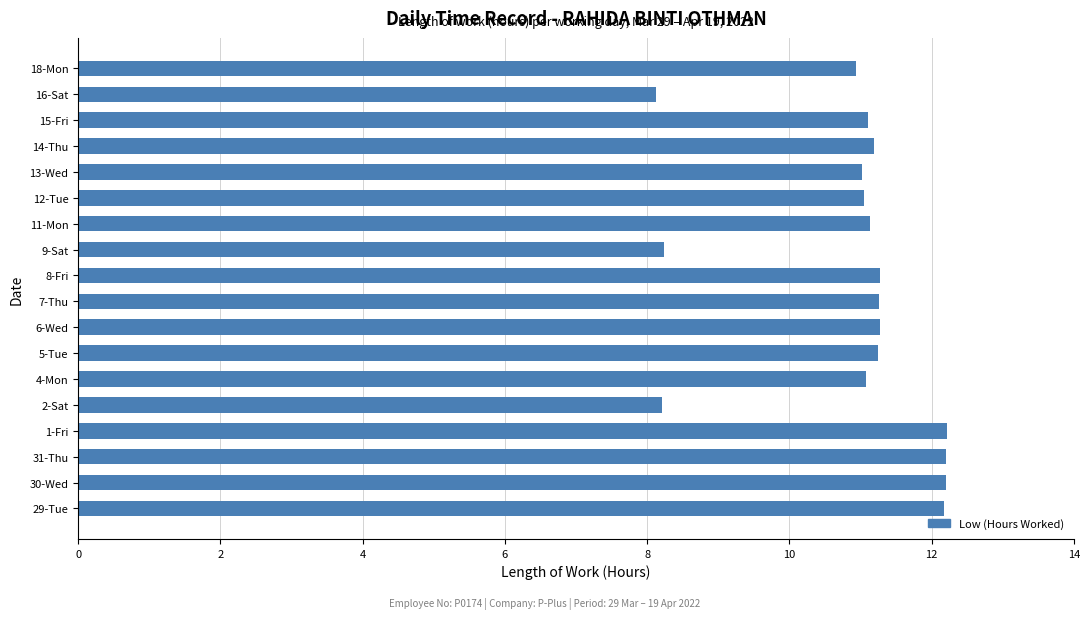

What is the difference between the maximum and second lowest values?

4.0